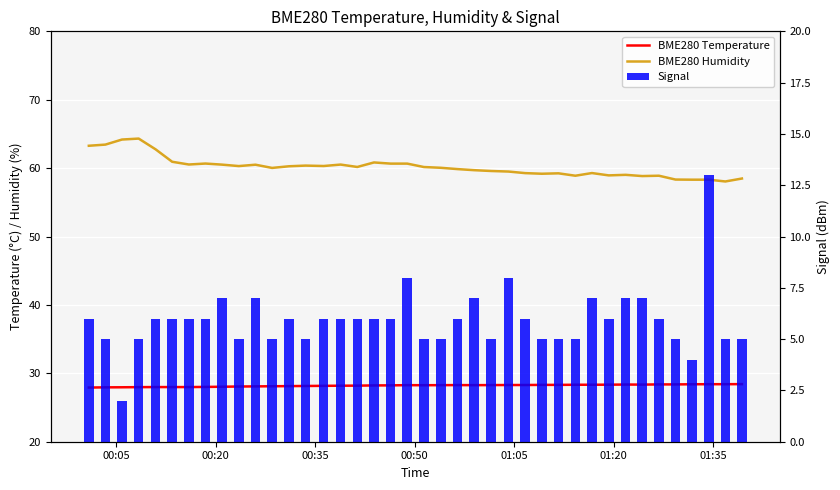

How many data points in BME280 Humidity are less than 60?

18